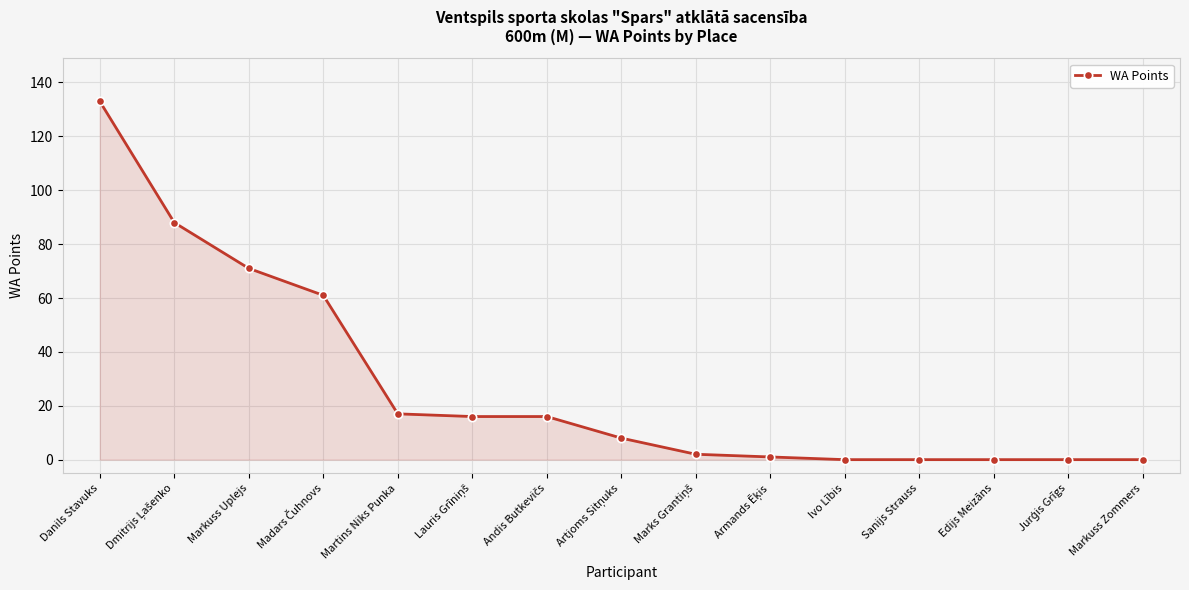

Between Danils Stavuks and Markuss Zommers, which is larger?

Danils Stavuks